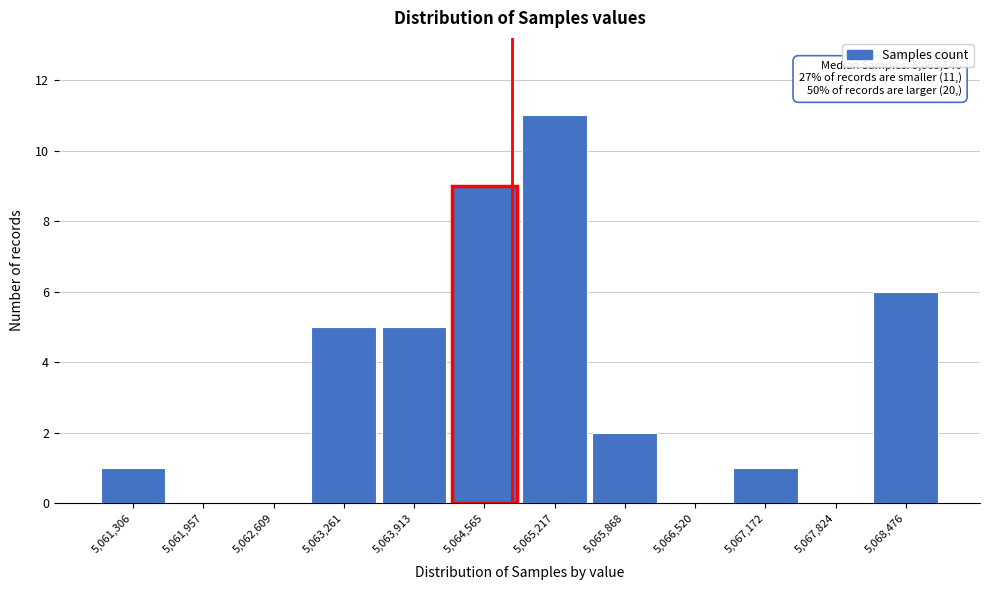

Reading left to right, extract all data points from this chart.

5,061,306=1	5,061,957=0	5,062,609=0	5,063,261=5	5,063,913=5	5,064,565=9	5,065,217=11	5,065,868=2	5,066,520=0	5,067,172=1	5,067,824=0	5,068,476=6